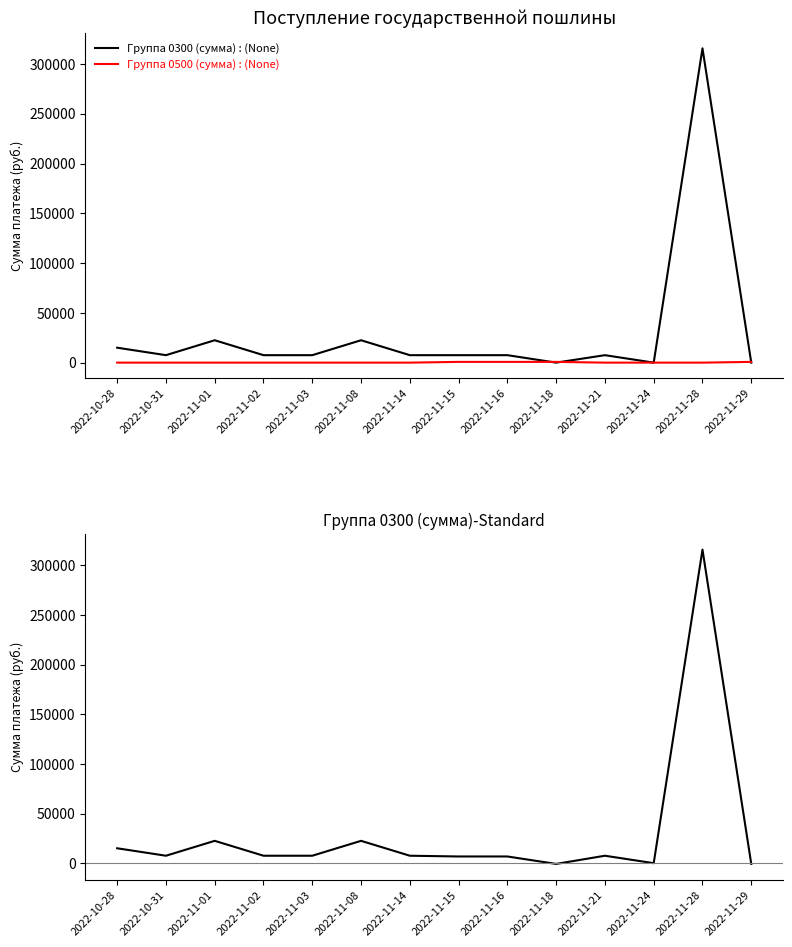

How many lines are shown in the chart?

3